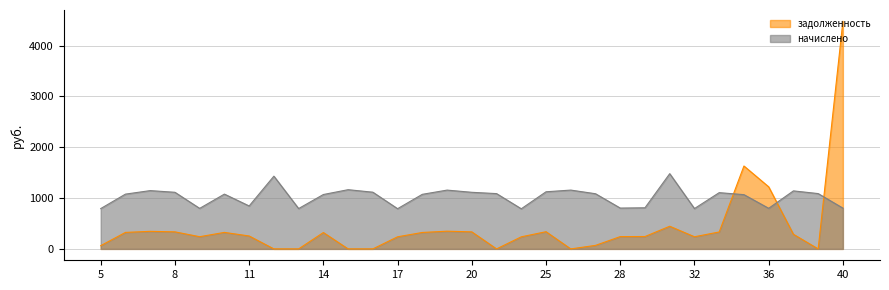

What is the difference between the задолженность values at 40 and 6?

4150.0